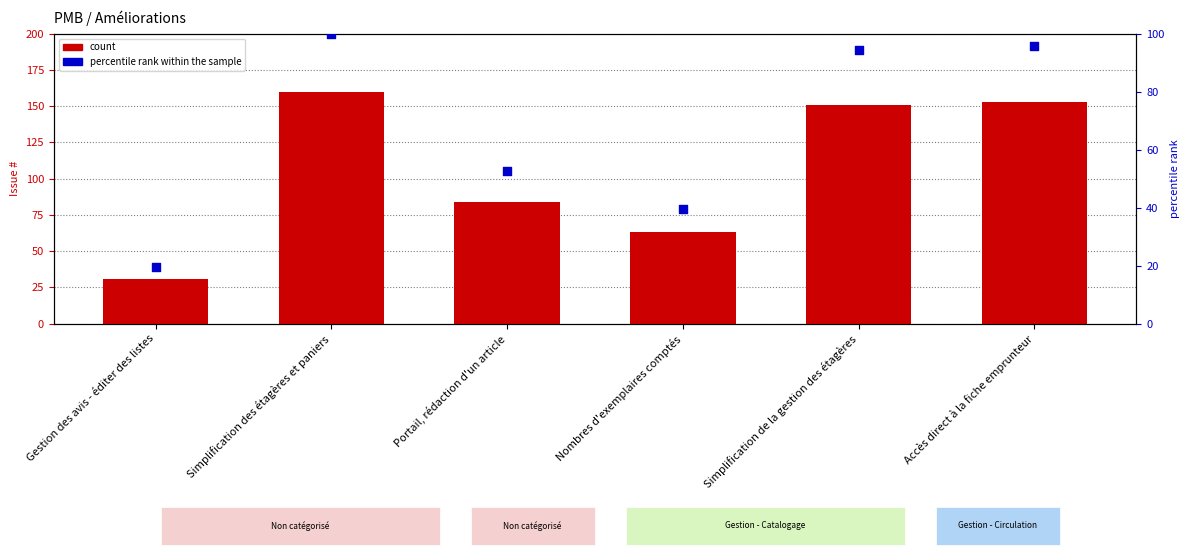

At how many categories does at least one series exceed 45?

5